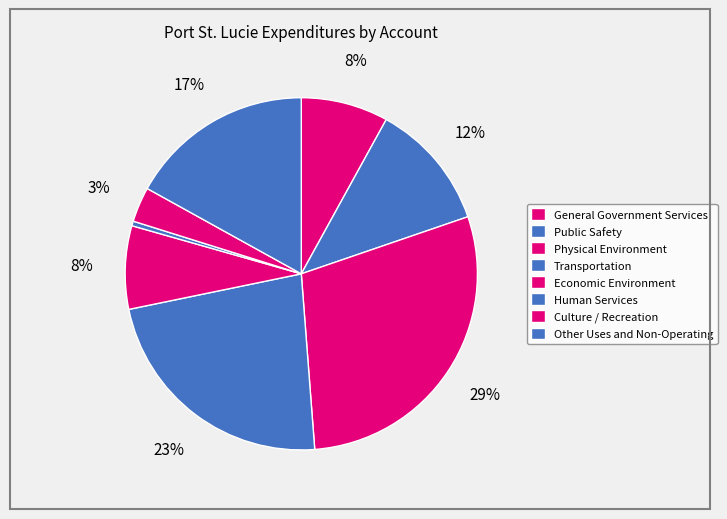

True or false: Human Services accounts for 0% of the total.

True